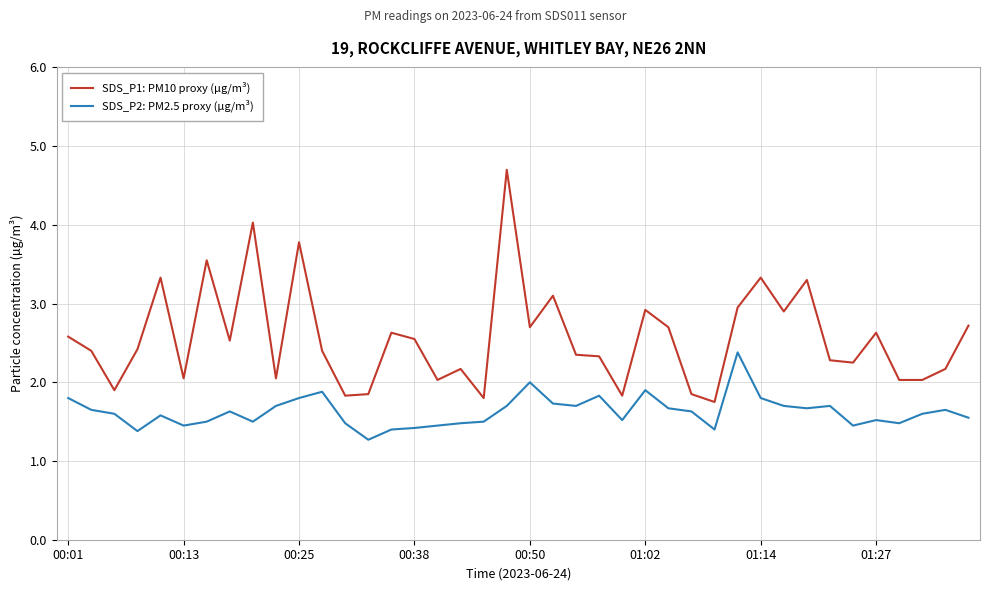

How many series are shown in this chart?

2